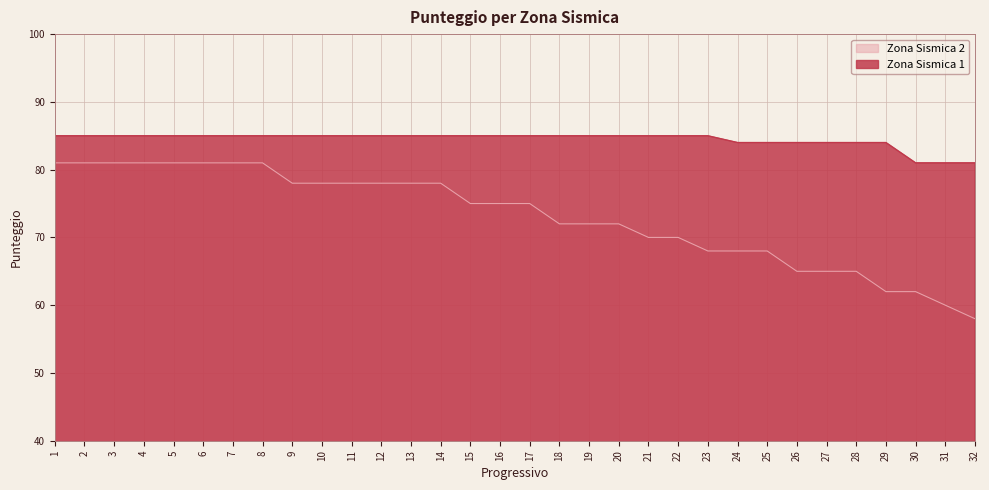

True or false: Zona Sismica 2 and Zona Sismica 1 intersect in this chart.

False